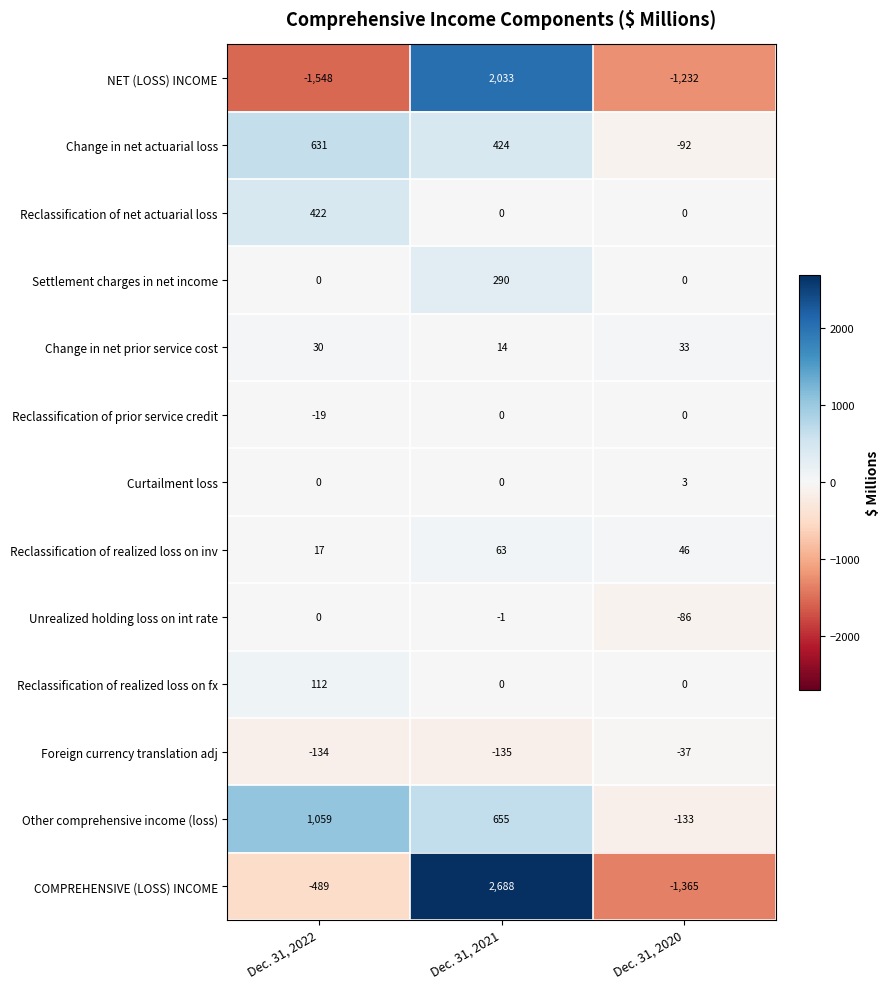

The value of Reclassification of realized loss on inv at Dec. 31, 2020 is 46. True or false?

True